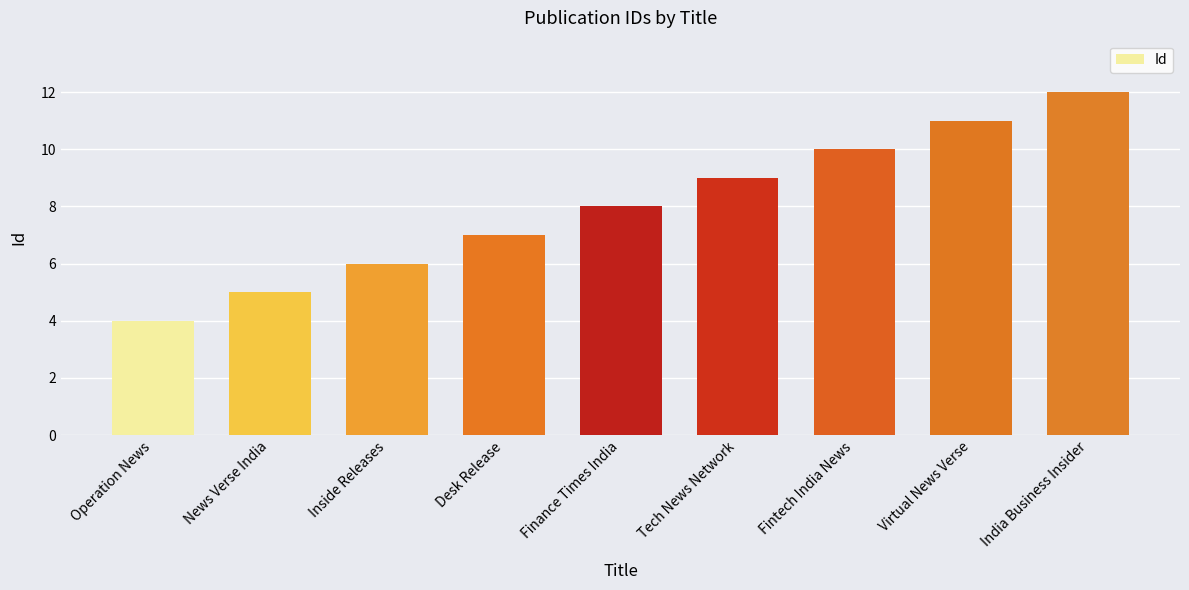

List the labels in order of value, smallest first.

Operation News, News Verse India, Inside Releases, Desk Release, Finance Times India, Tech News Network, Fintech India News, Virtual News Verse, India Business Insider